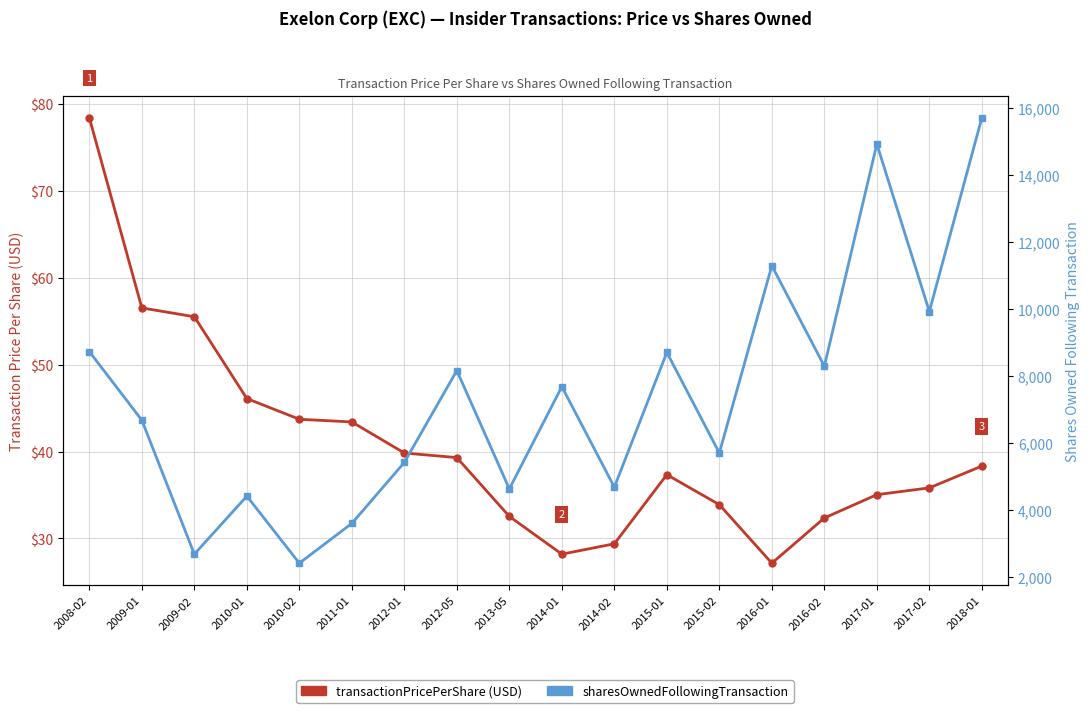

Where is the first local minimum for sharesOwnedFollowingTransaction?

2009-02